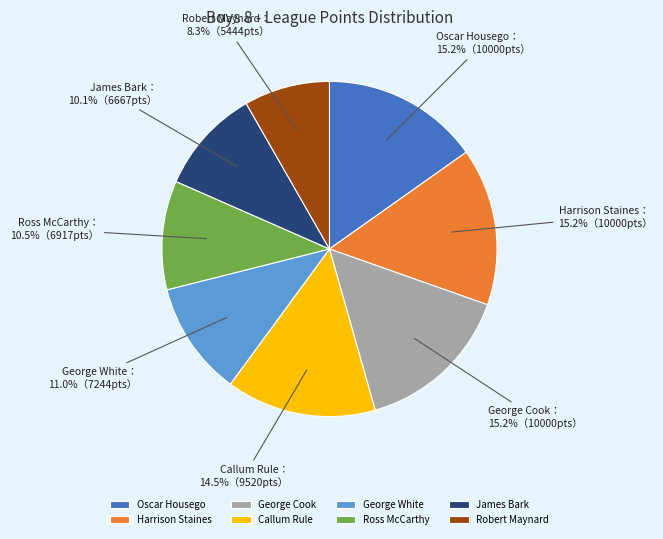

To the nearest percent, what percentage of the pie is George Cook?

15%